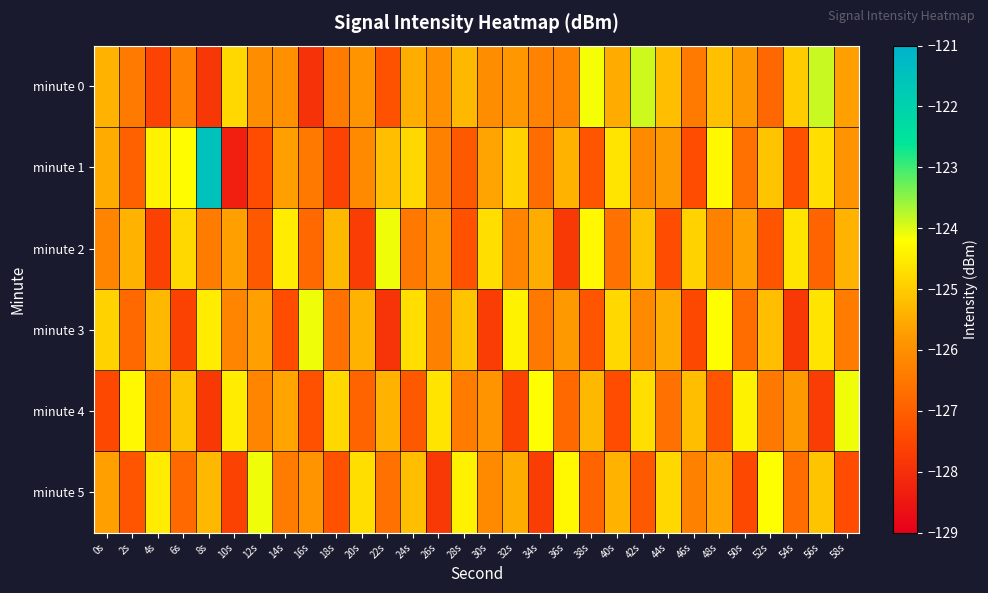

Between 34s and 36s, which series saw the biggest shift?

minute 5